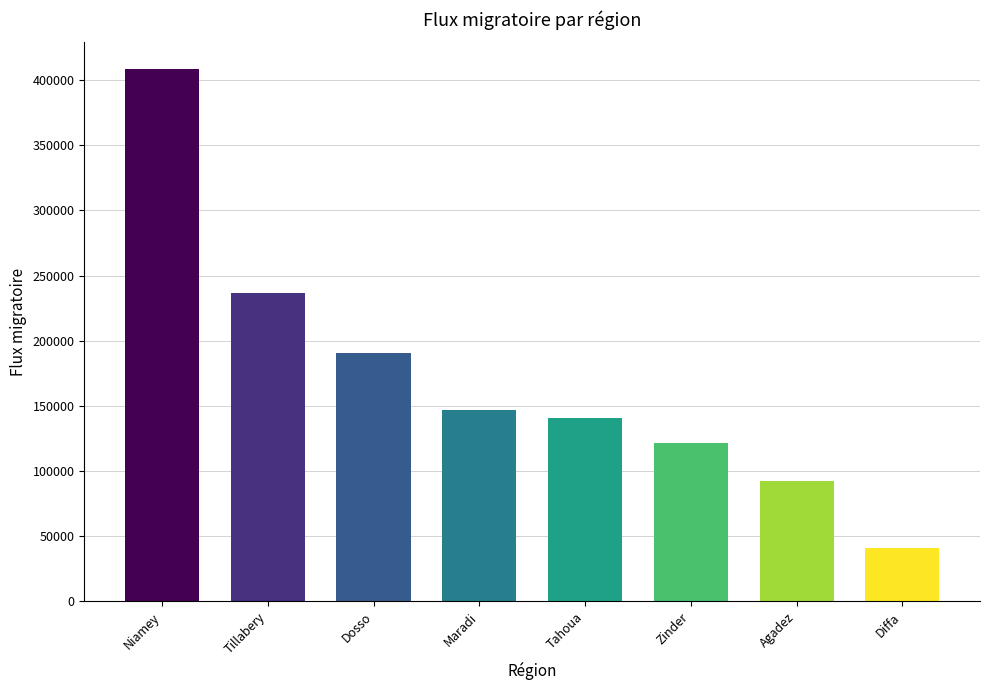

What is the label of the 6th bar from the right?

Dosso